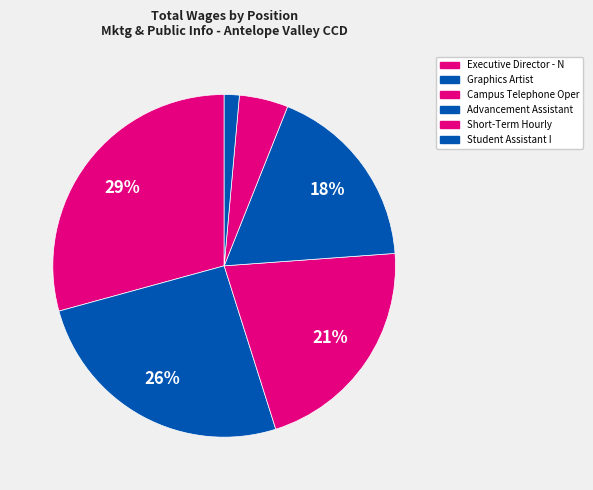

Which slice is the largest?

Executive Director - N